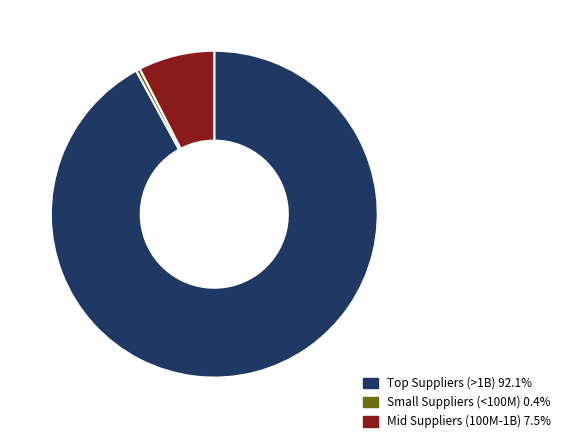

Is there a majority slice in this chart?

Yes